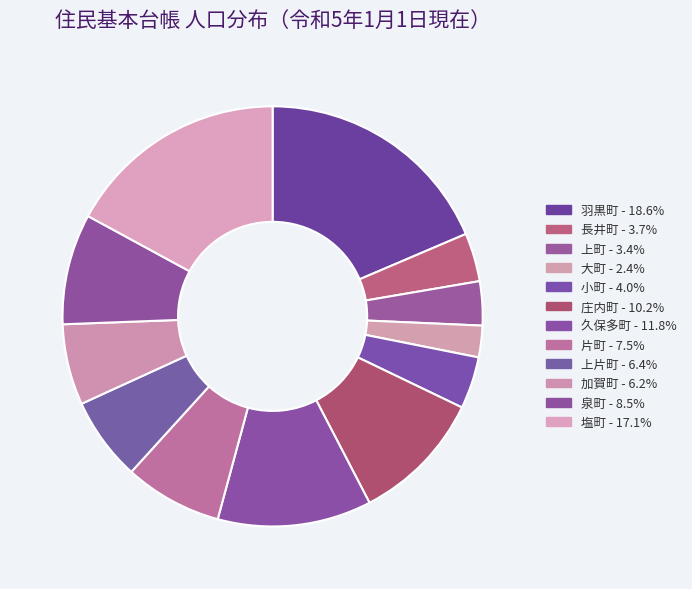

To the nearest percent, what percentage of the pie is 羽黒町?

19%